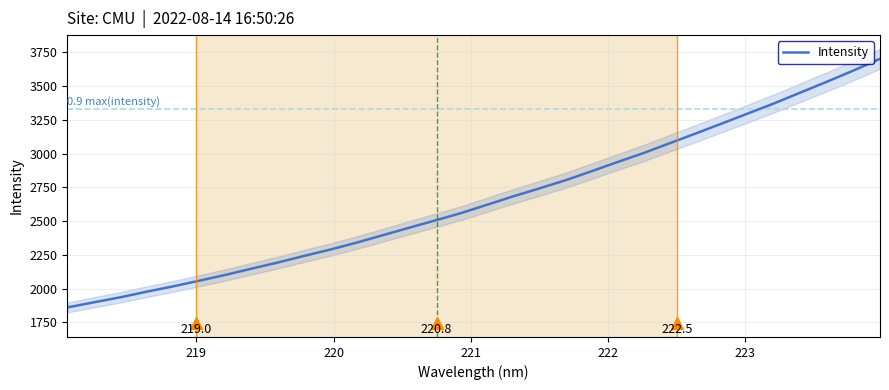

What is the average value?

2658.0